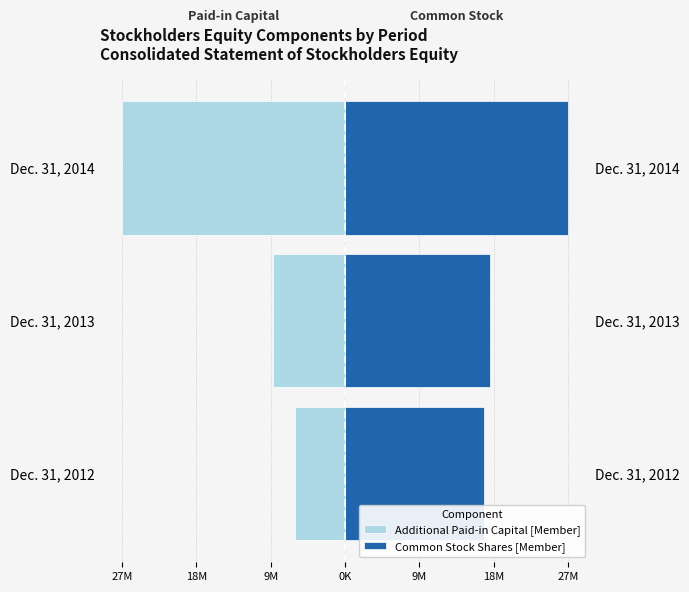

The value of Additional Paid-in Capital [Member] at Dec. 31, 2012 is -2984202.1. True or false?

False